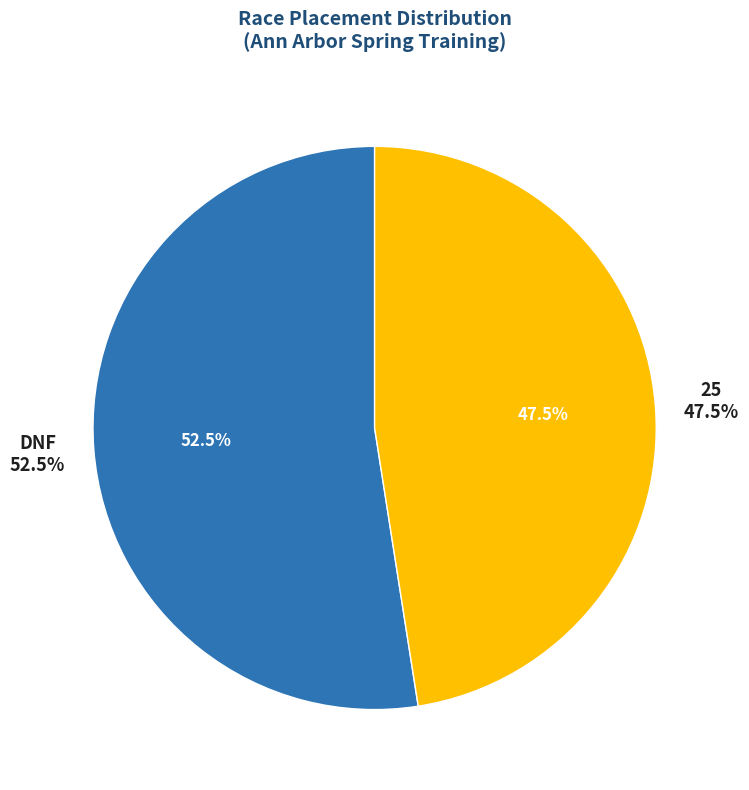

To the nearest percent, what is the average slice percentage?

50%